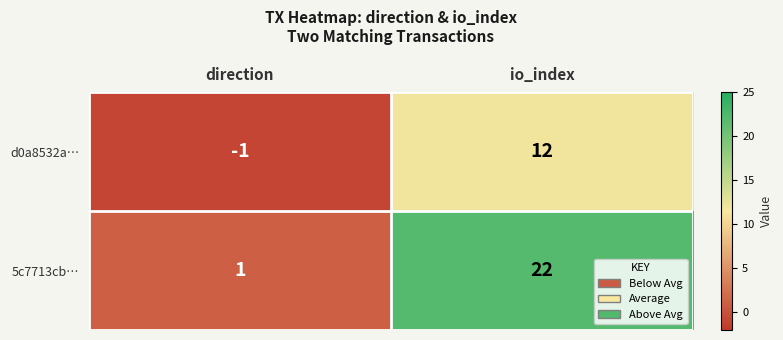

What is the sum of the d0a8532a… values at direction and io_index?

11